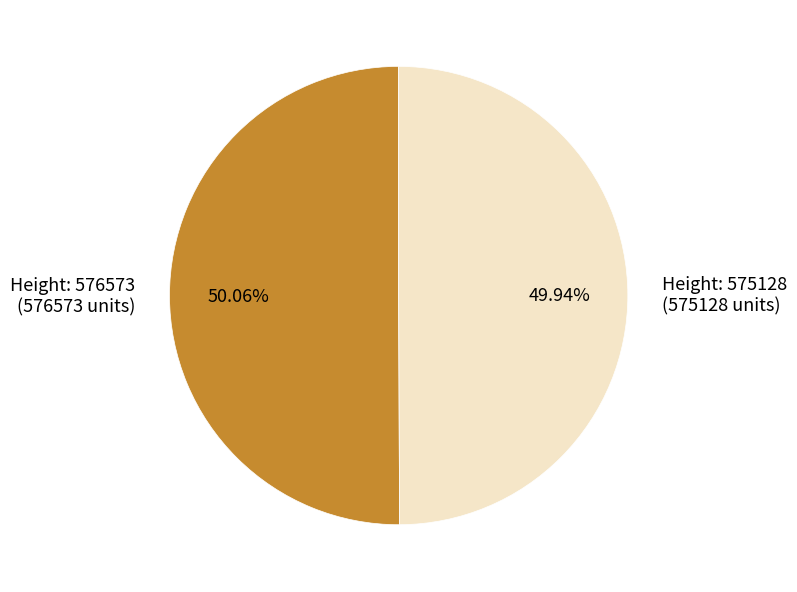

Is there a majority slice in this chart?

Yes